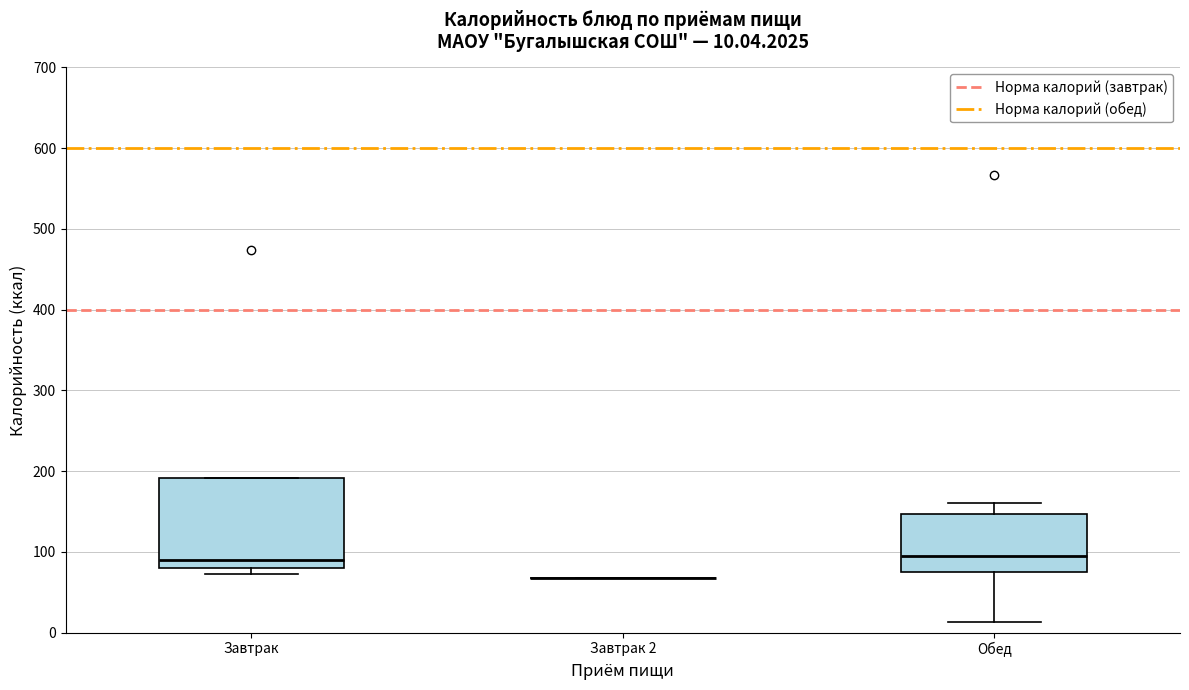

Which box is the tallest, from its lower edge to its upper edge?

Завтрак